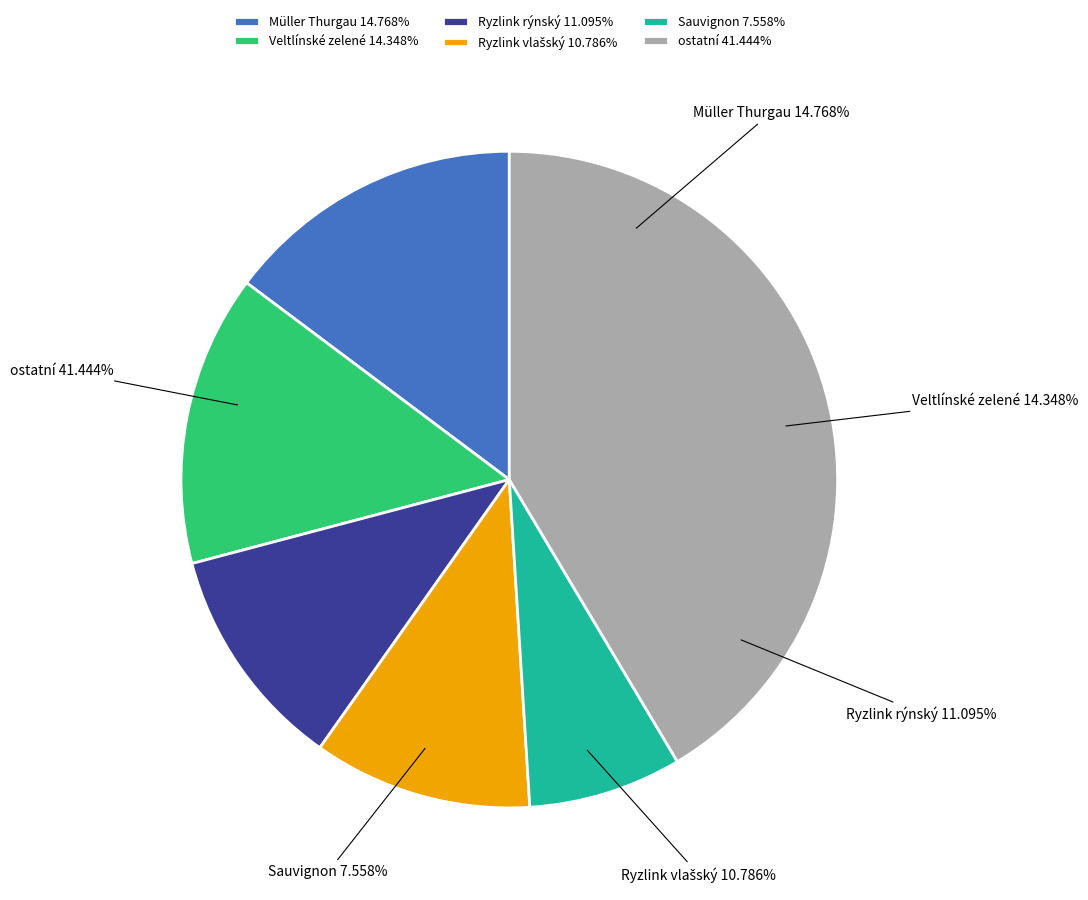

Is there a majority slice in this chart?

No